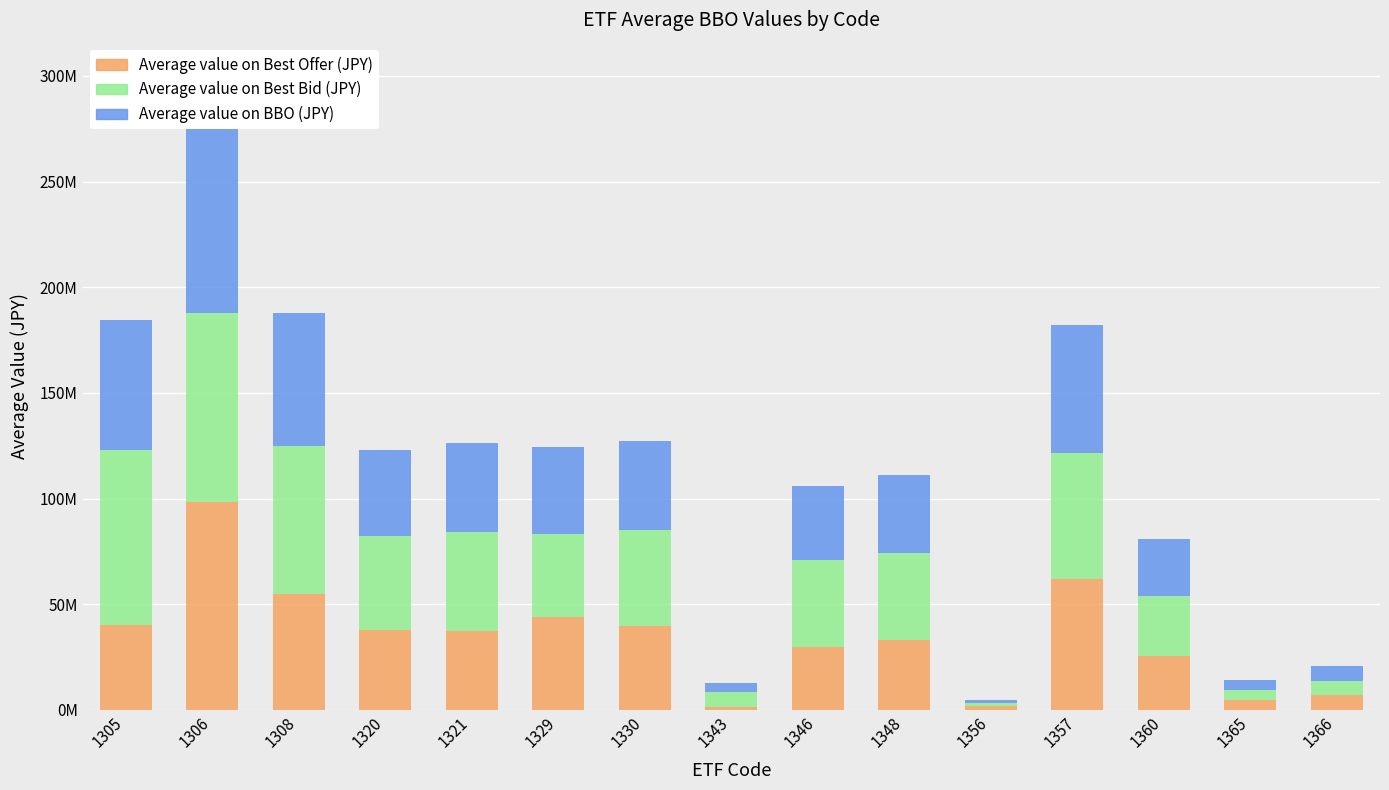

The value of Average value on Best Offer (JPY) at 1356 is 1742812.8. True or false?

True